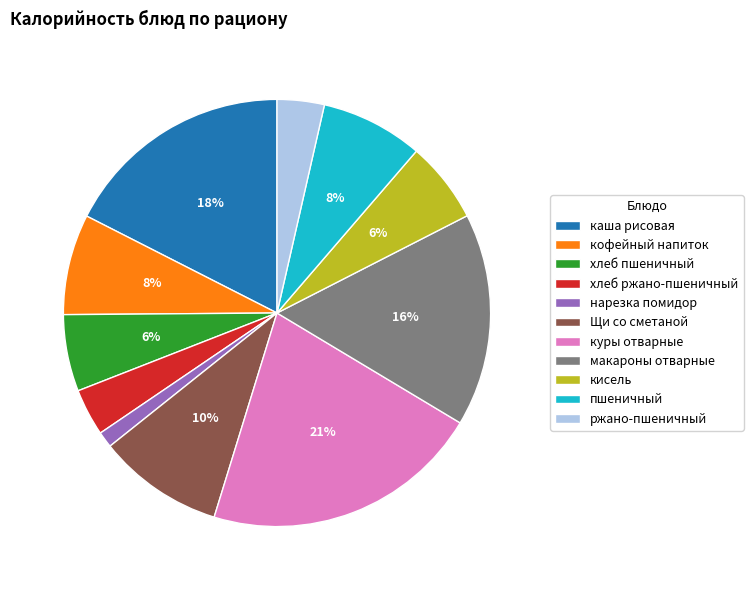

What is the smallest slice in the pie chart?

нарезка помидор